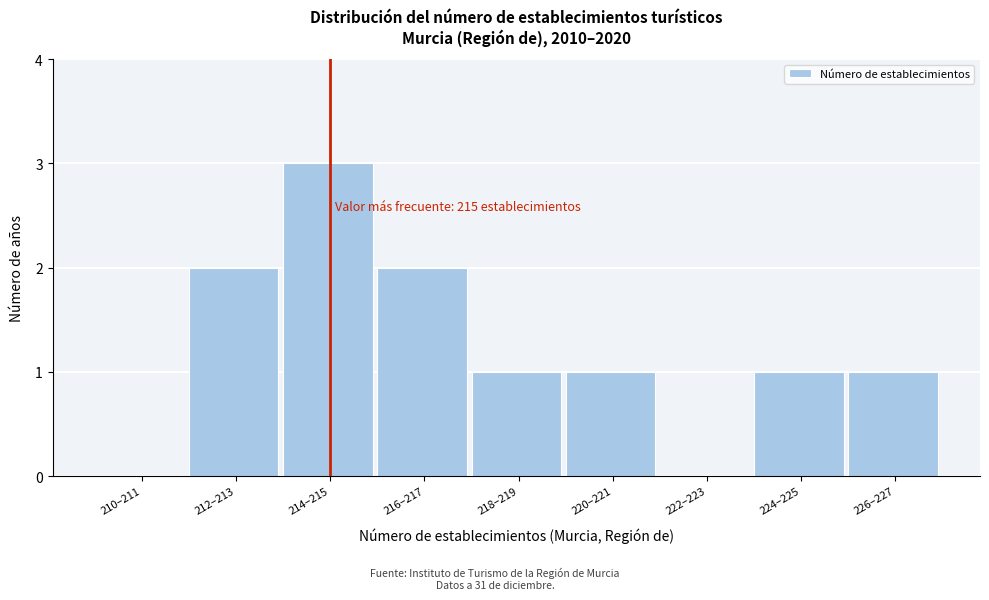

Reading left to right, list all the values displayed in this chart.

210–211=0	212–213=2	214–215=3	216–217=2	218–219=1	220–221=1	222–223=0	224–225=1	226–227=1